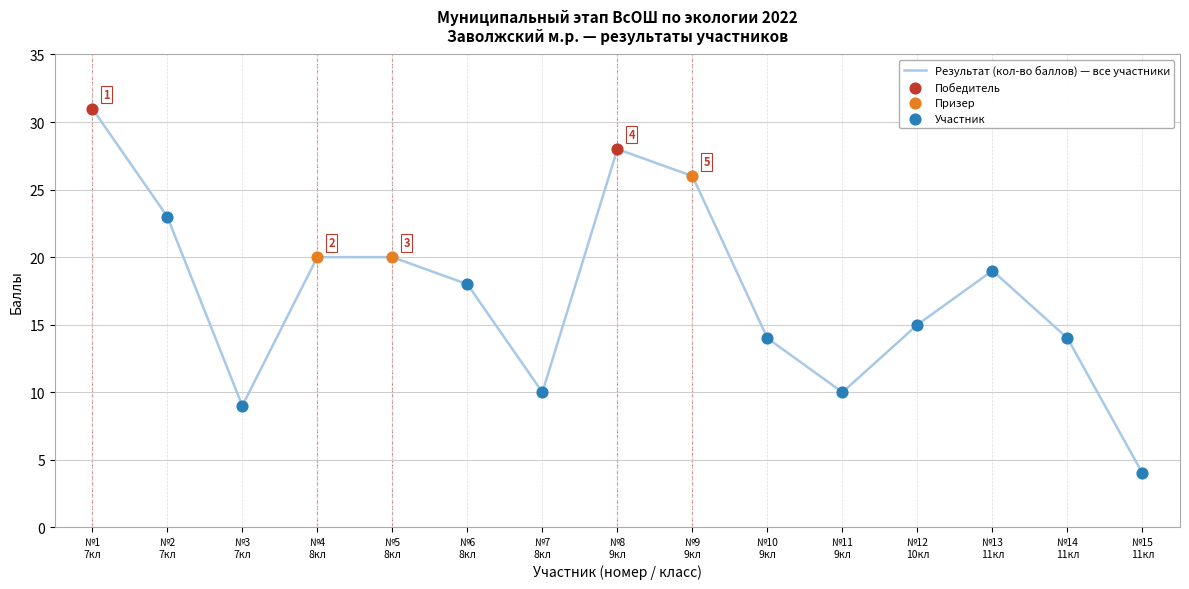

What is the smallest value displayed?

4